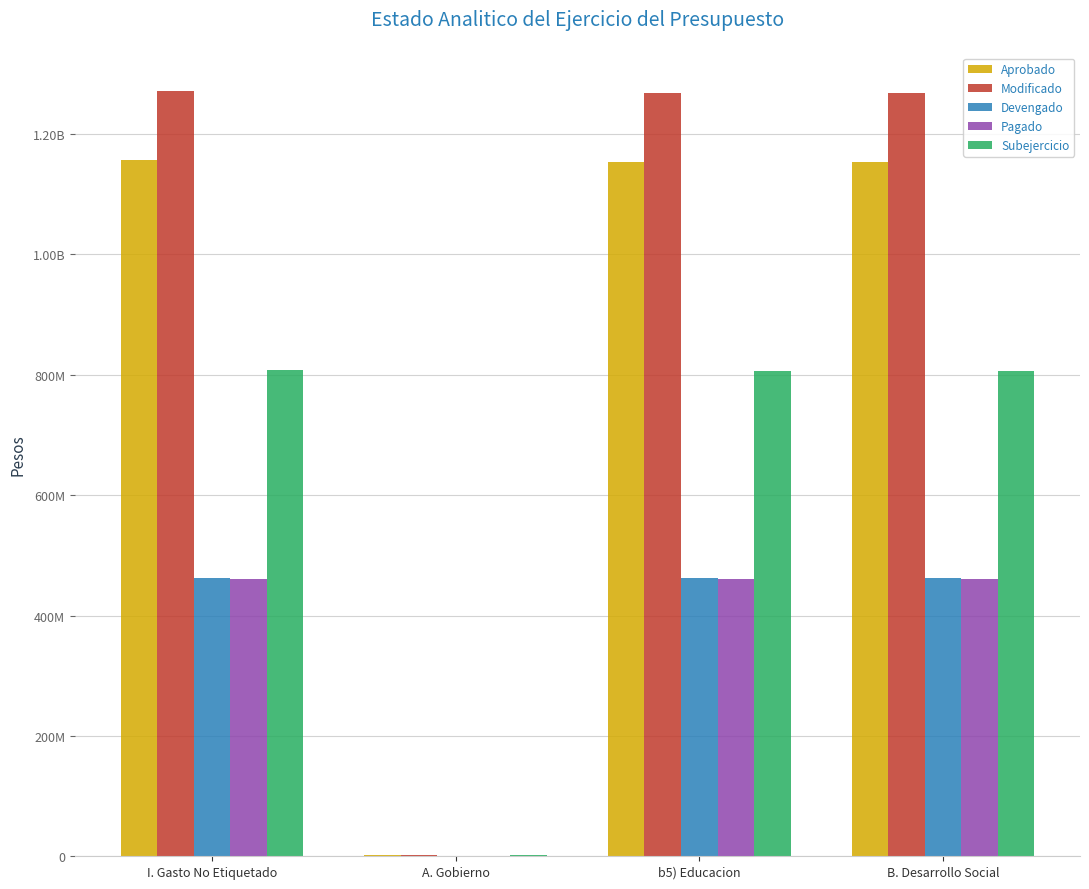

Does the chart contain stacked bars?

No